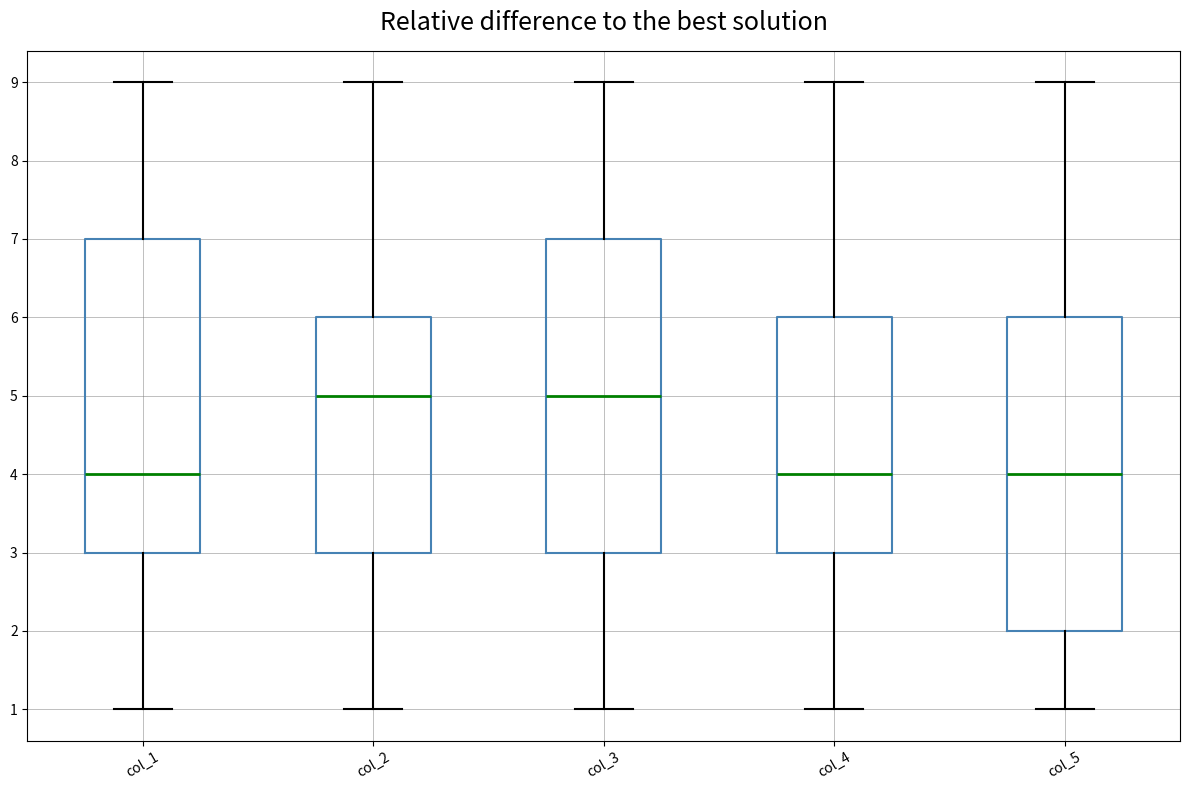

Where does the lower whisker of the box for col_1 end on the y-axis? The values are not printed on the chart, so give them approximately, as read against the axis.

1